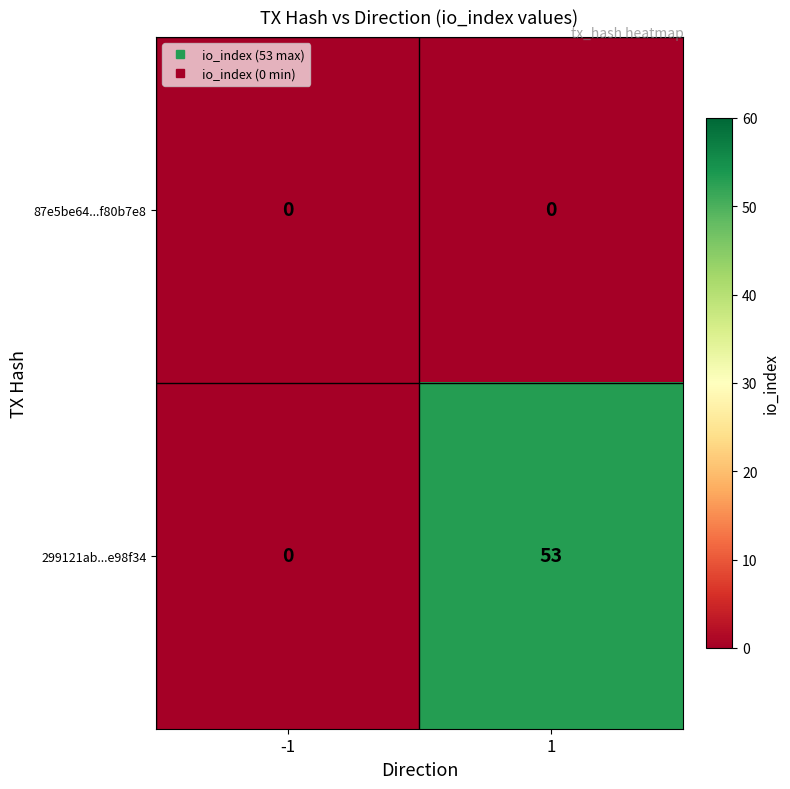

True or false: 299121ab...e98f34 has a value of 78 at 1.

False